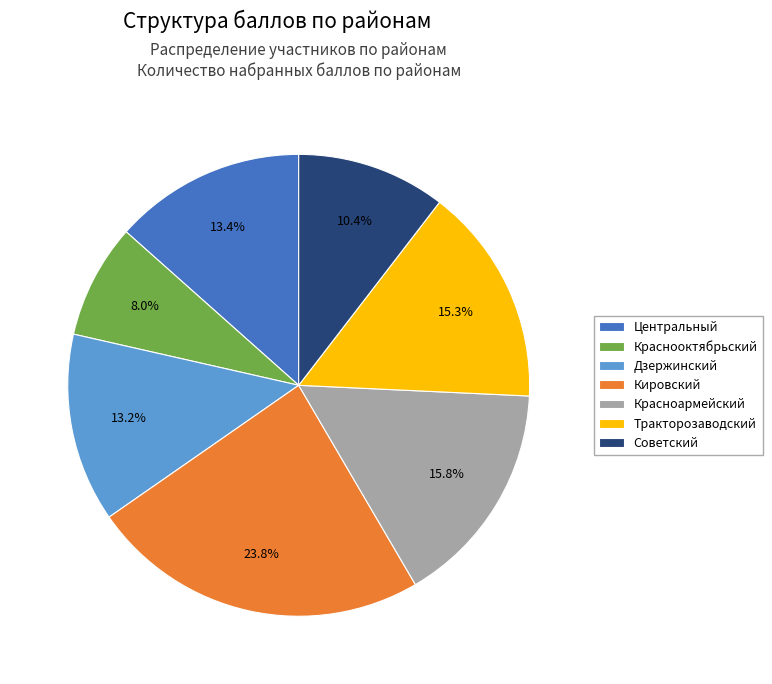

Count the number of slices in the pie.

7